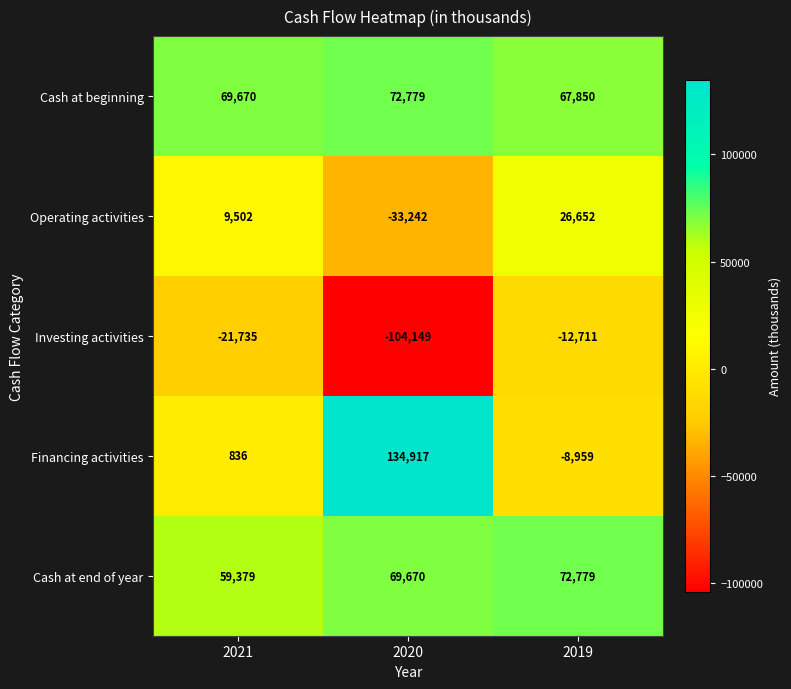

Which series has the largest total across all categories?

Cash at beginning